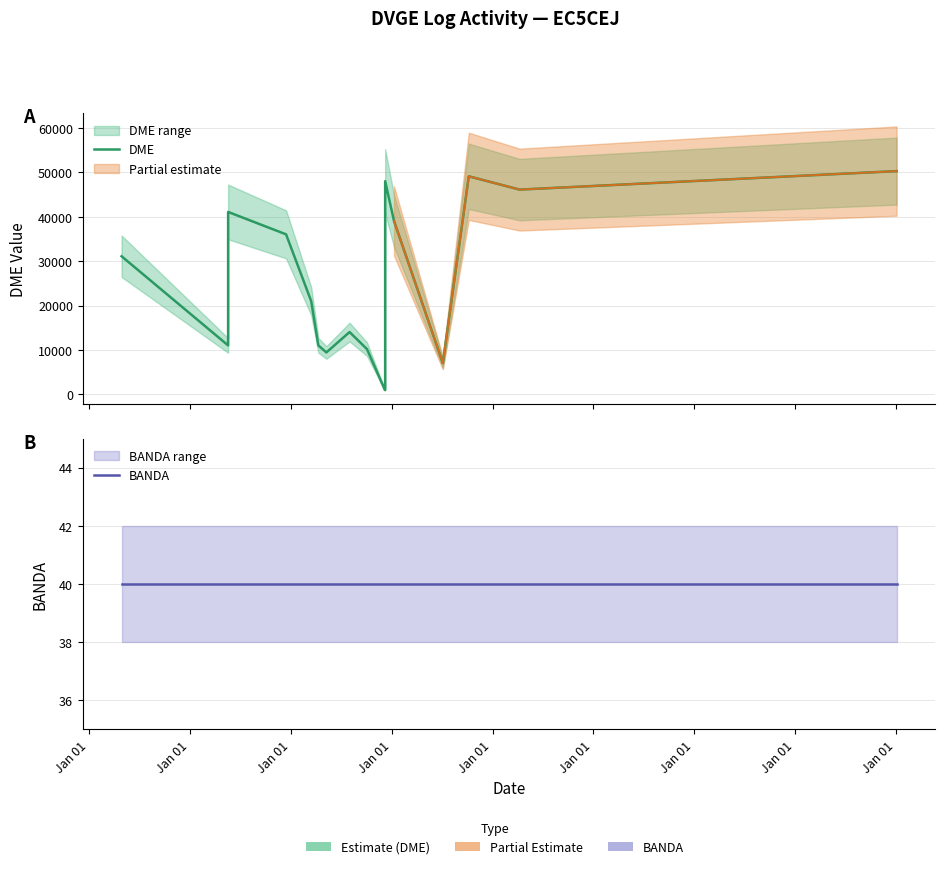

Is it true that DME equals 14036 at Jan 01?

True